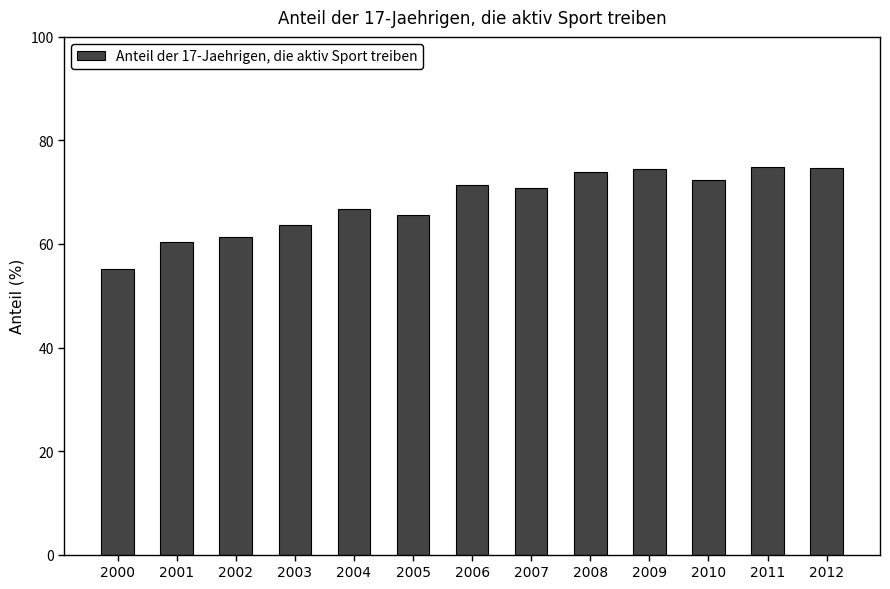

How many bars are there in total?

13